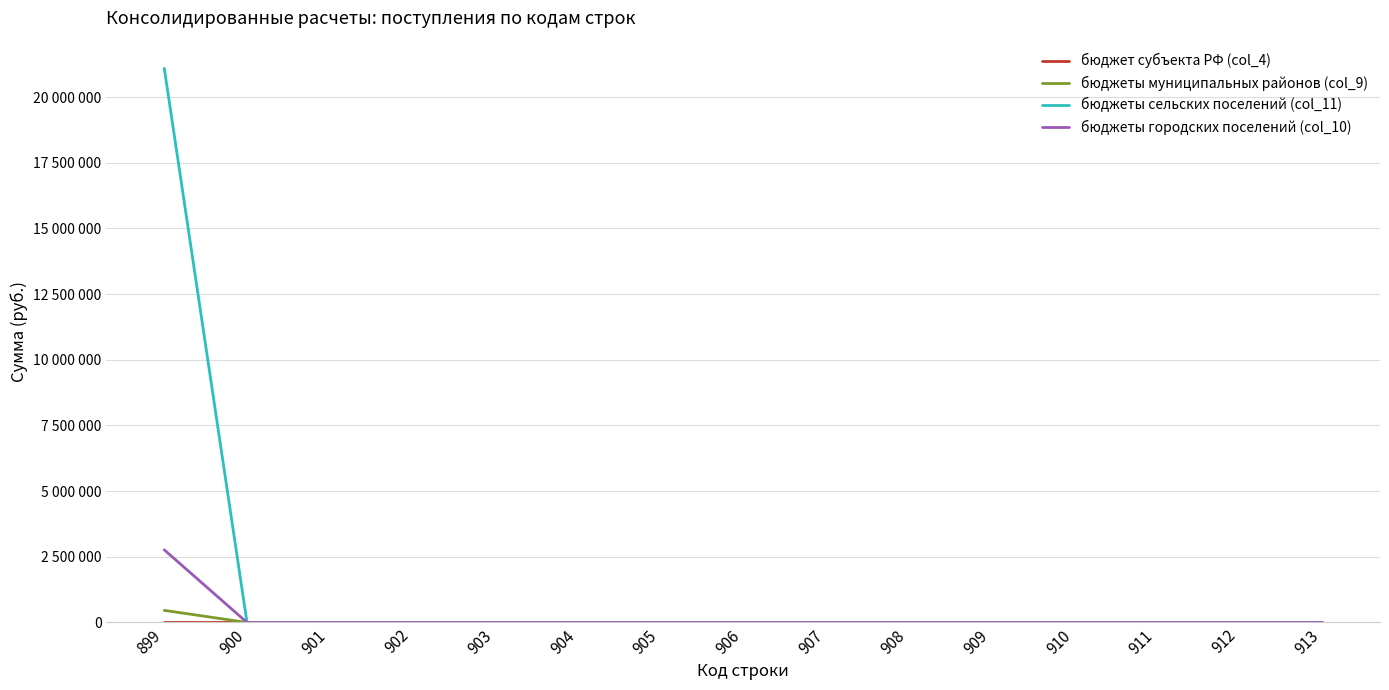

The value of бюджеты городских поселений (col_10) at 899 is 1139635. True or false?

False